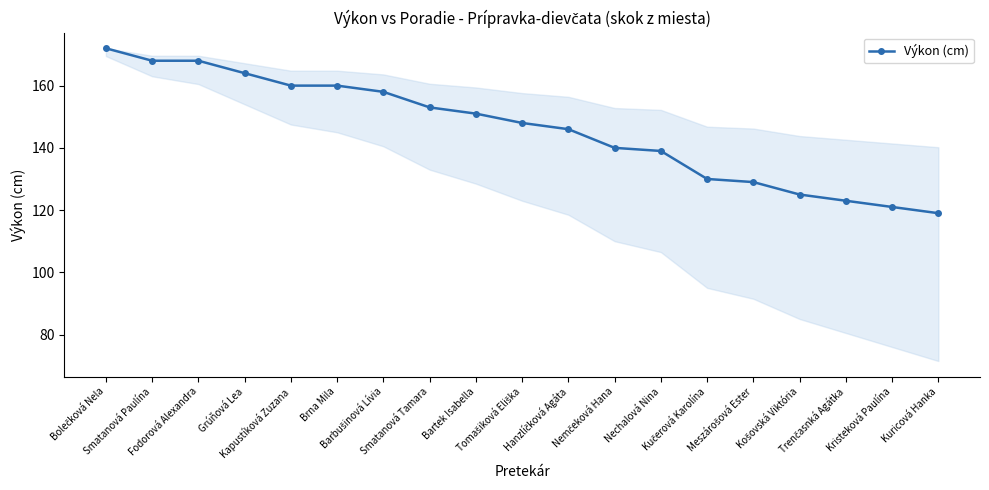

What is the smallest value displayed?

119